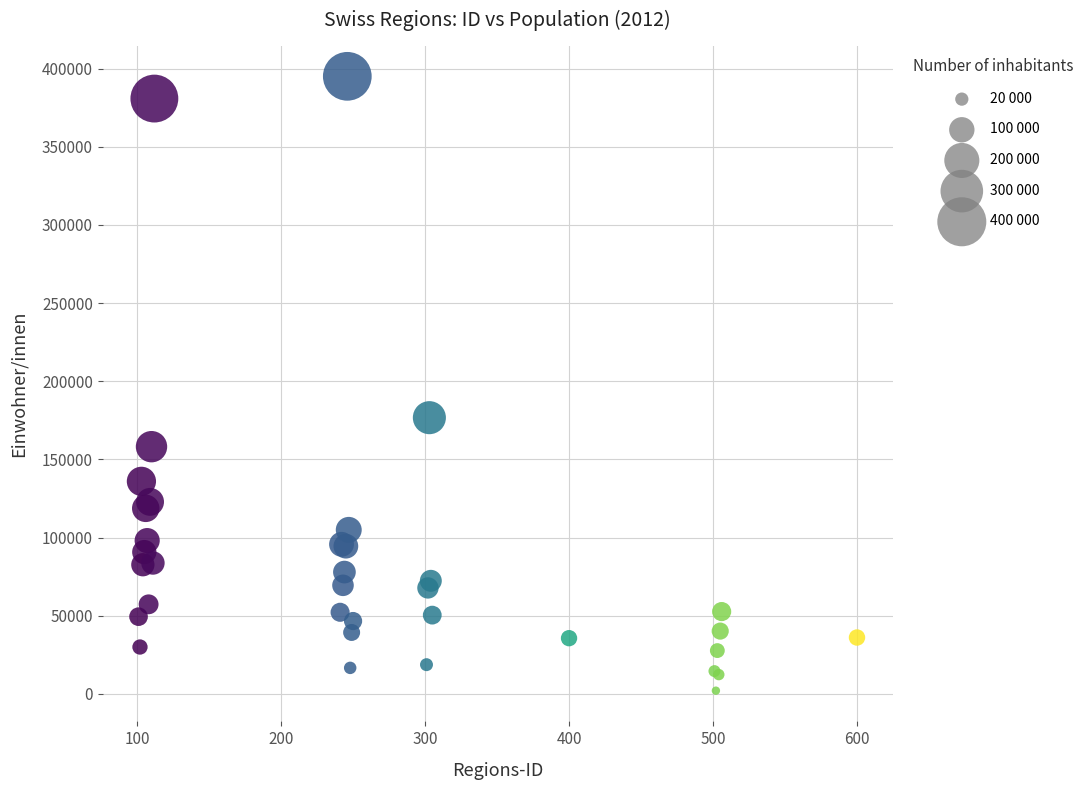

What Y value in the scatter plot is closest to 198562?

176710